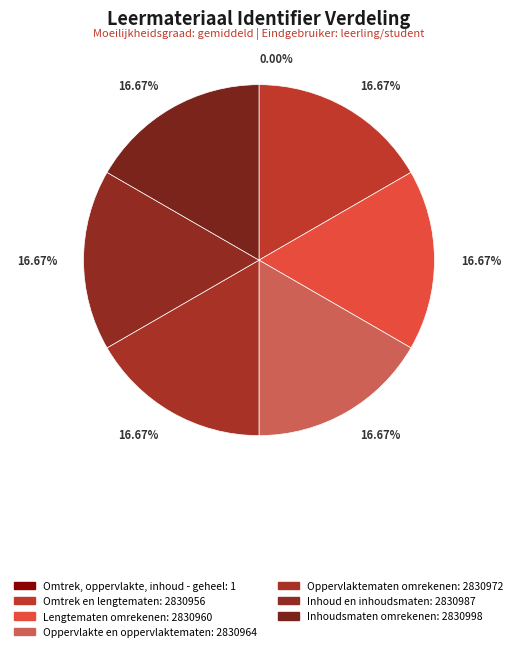

Combined, what portion of the pie is Inhoud en inhoudsmaten and Oppervlakte en oppervlaktematen?

33.3%